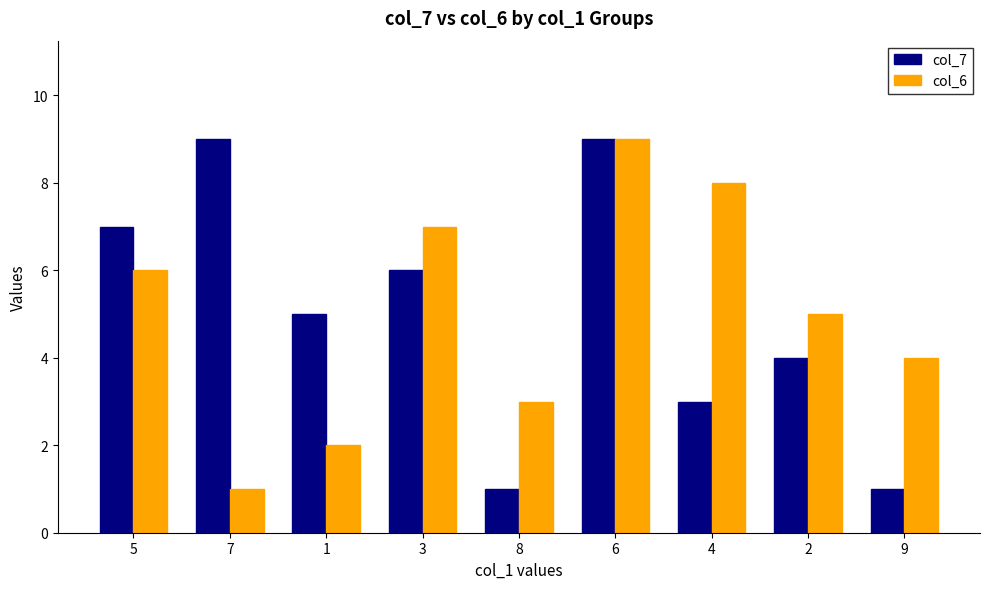

Is the value of col_6 at 9 greater than the value of col_7 at 4?

Yes